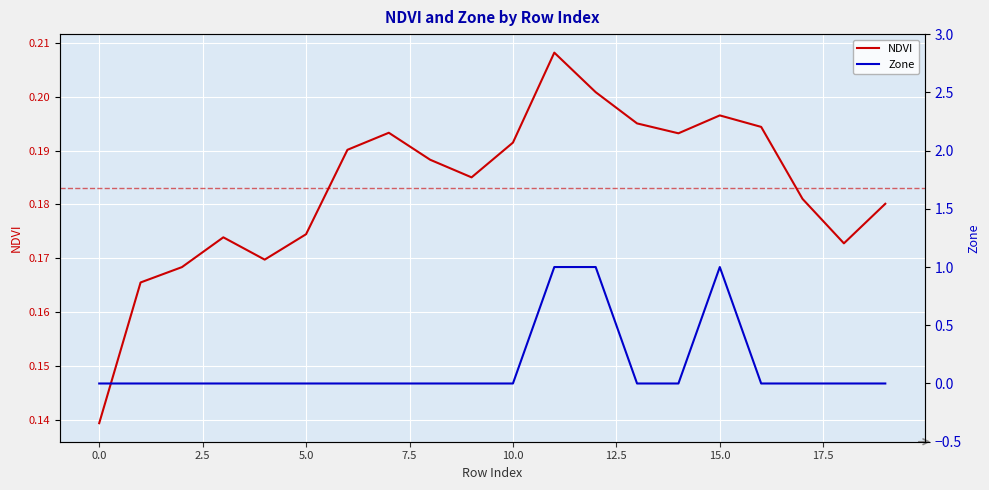

Count the Zone values in the range 0 to 1.

20